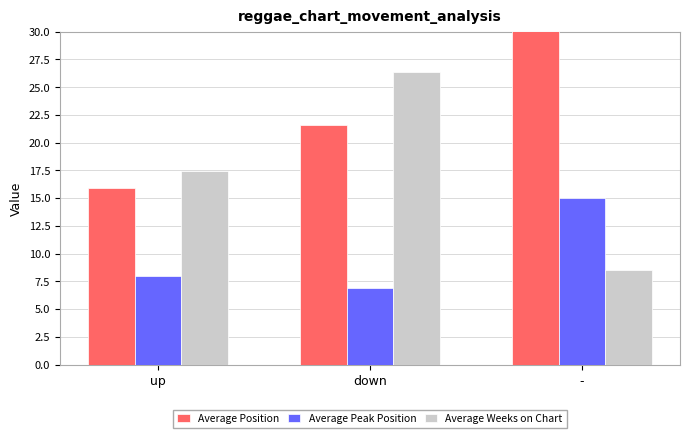

How many data points in Average Position are less than 21?

1